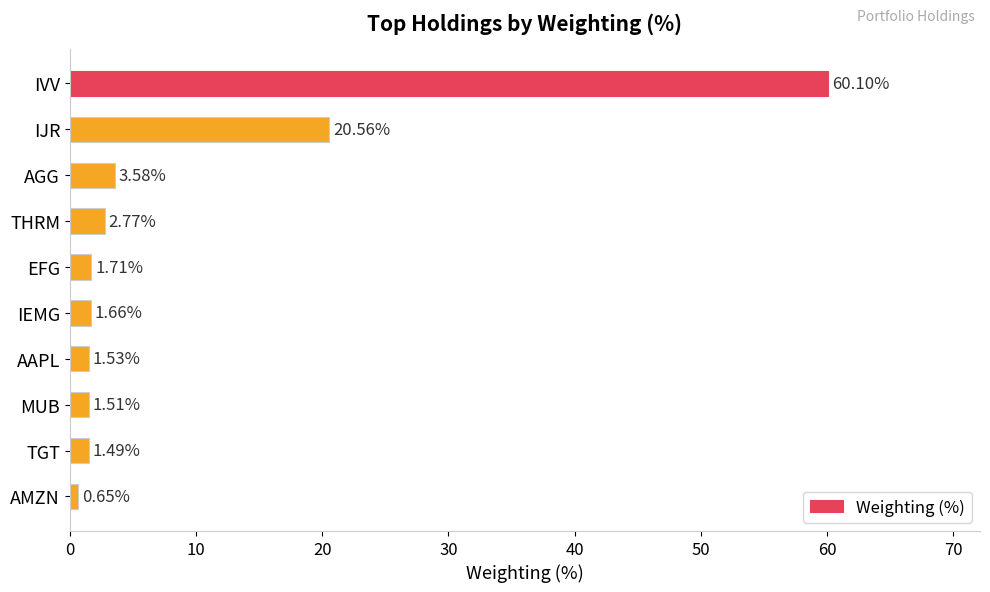

What is the label of the 10th bar from the bottom?

IVV